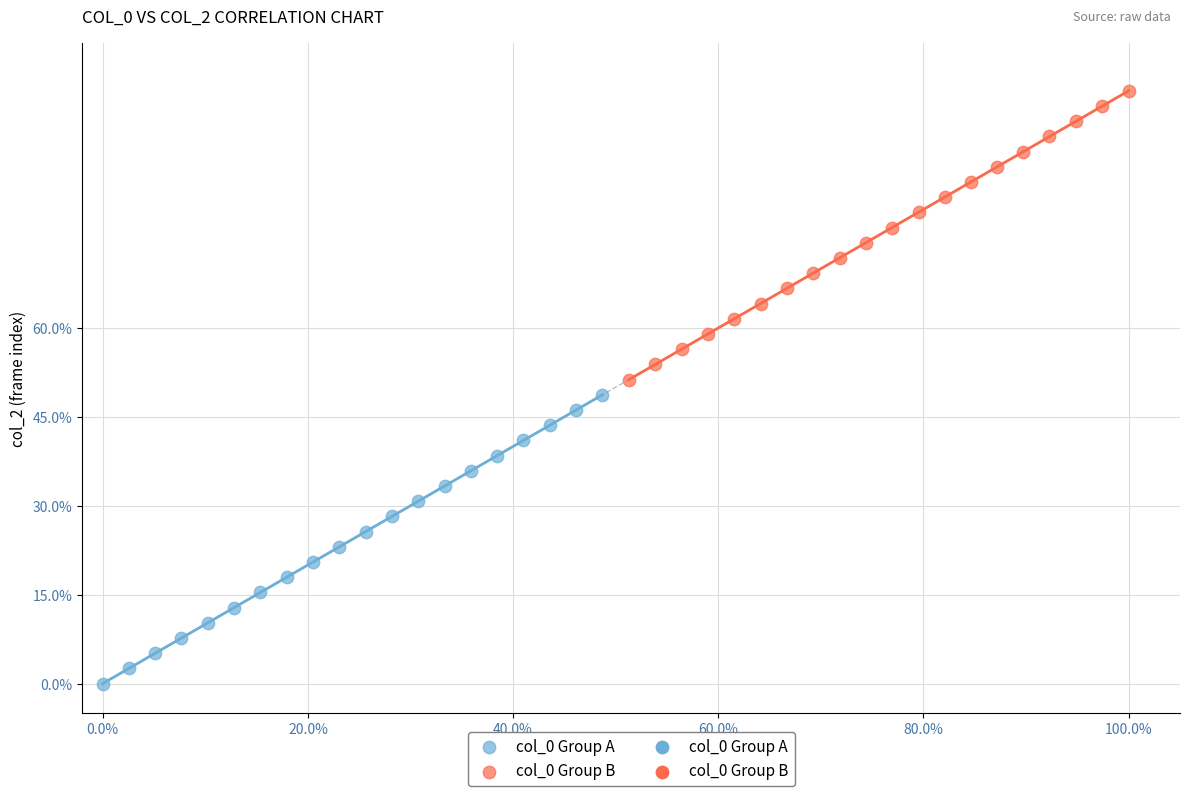

Which series reaches the minimum Y coordinate?

col_0 Group A